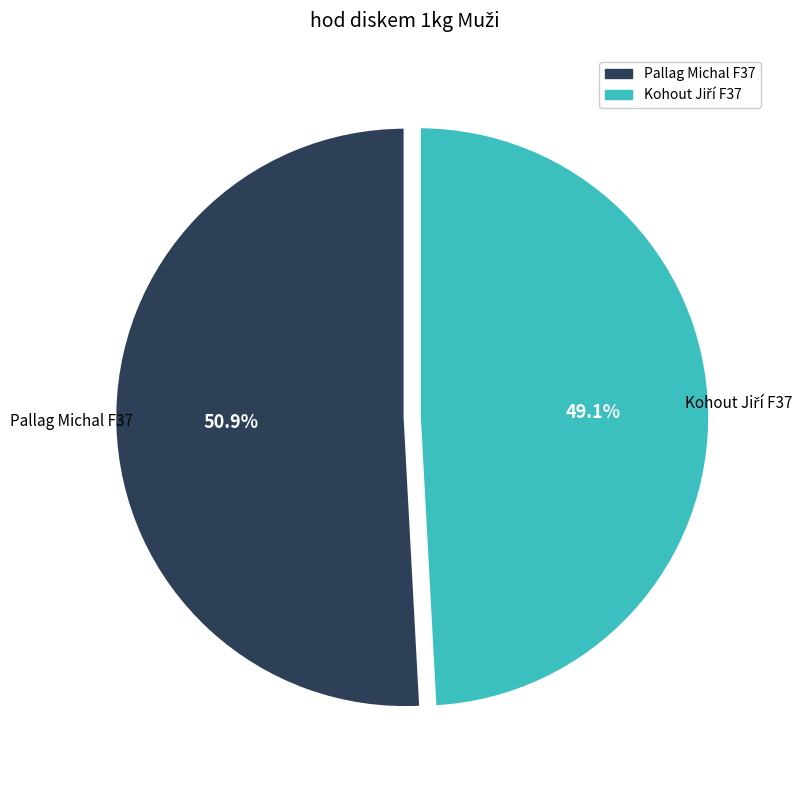

The Pallag Michal F37 slice represents 41% of the pie. True or false?

False